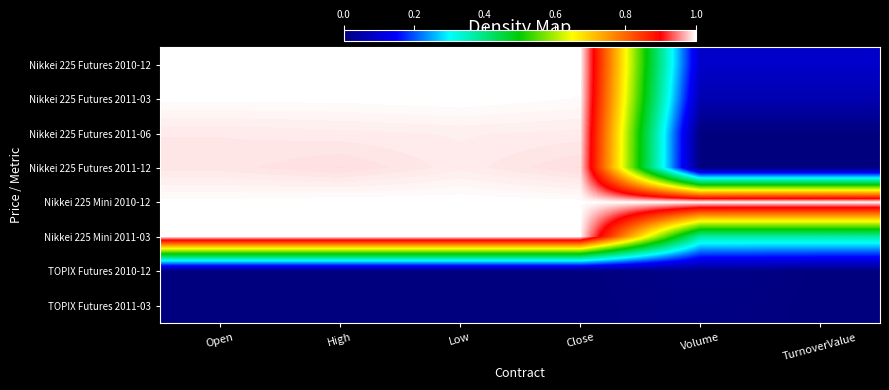

Reading left to right, what are all the values shown in this chart?

Nikkei 225 Futures 2010-12: Open=1.0	High=1.0	Low=1.0	Close=1.0	Volume=0.1	TurnoverValue=0.1
Nikkei 225 Futures 2011-03: Open=1.0	High=1.0	Low=1.0	Close=1.0	Volume=0.1	TurnoverValue=0.1
Nikkei 225 Futures 2011-06: Open=1.0	High=1.0	Low=1.0	Close=1.0	Volume=0.0	TurnoverValue=0.0
Nikkei 225 Futures 2011-12: Open=1.0	High=1.0	Low=1.0	Close=1.0	Volume=0.0	TurnoverValue=0.0
Nikkei 225 Mini 2010-12: Open=1.0	High=1.0	Low=1.0	Close=1.0	Volume=1.0	TurnoverValue=1.0
Nikkei 225 Mini 2011-03: Open=1.0	High=1.0	Low=1.0	Close=1.0	Volume=0.4	TurnoverValue=0.4
TOPIX Futures 2010-12: Open=0.0	High=0.0	Low=0.0	Close=0.0	Volume=0.0	TurnoverValue=0.0
TOPIX Futures 2011-03: Open=0.0	High=0.0	Low=0.0	Close=0.0	Volume=0.0	TurnoverValue=0.0